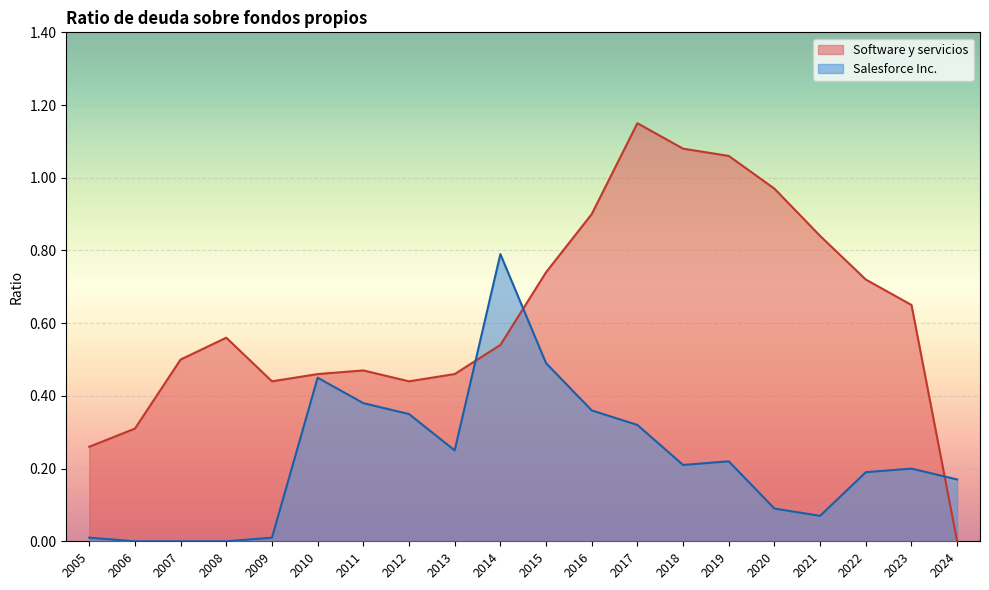

Which series has the largest range (max minus min)?

Software y servicios